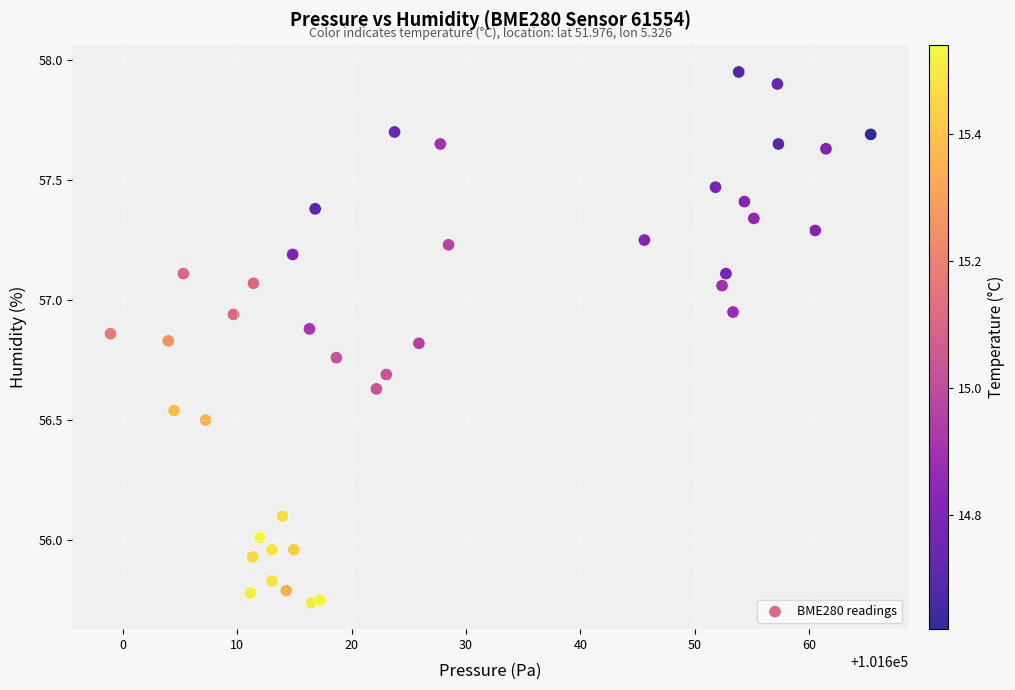

What is the range of Y values (max minus min)?

2.2